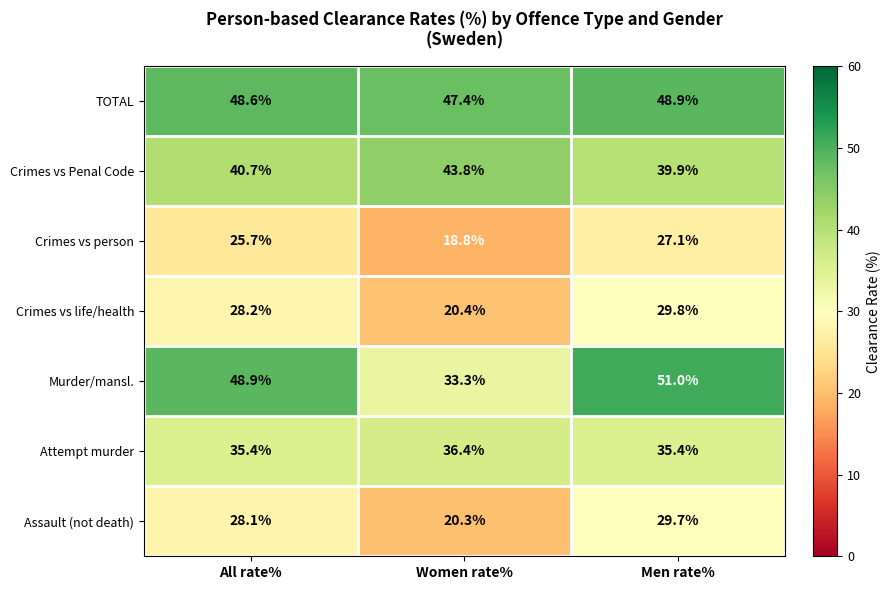

What is the total value across all series at All rate%?

255.6